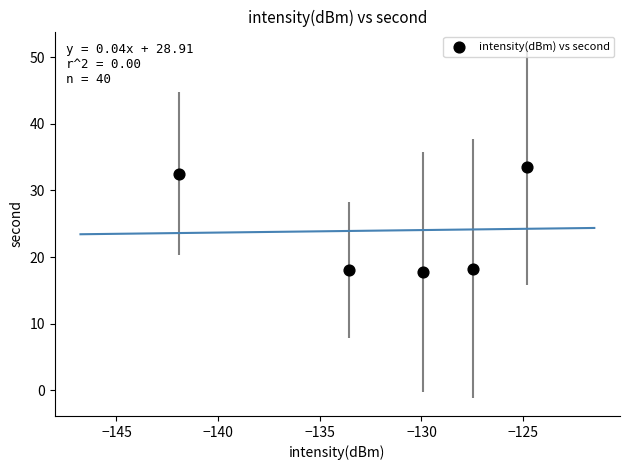

What is the average X value?

-131.5